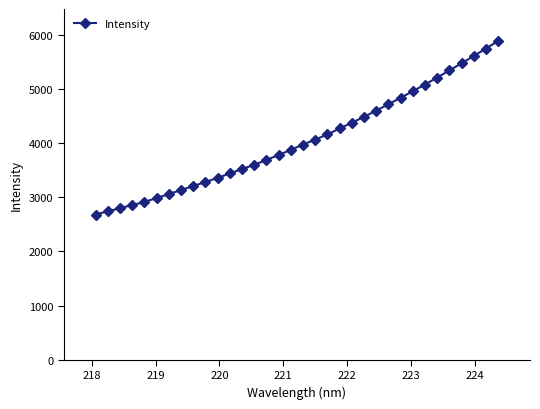

What is the maximum value shown in the chart?

5887.0